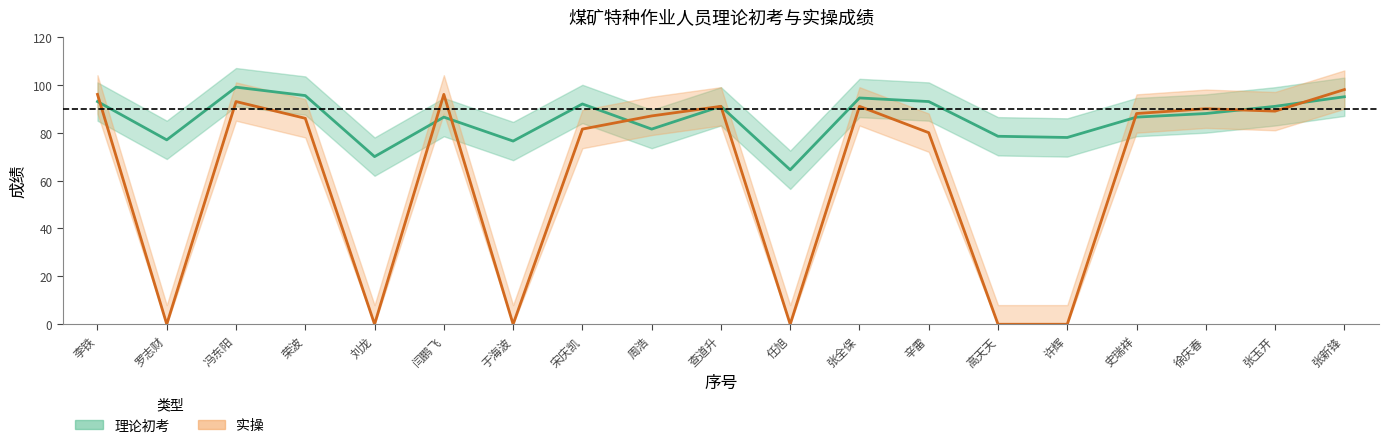

Rank the series at 任旭 from lowest to highest value.

实操, 理论初考